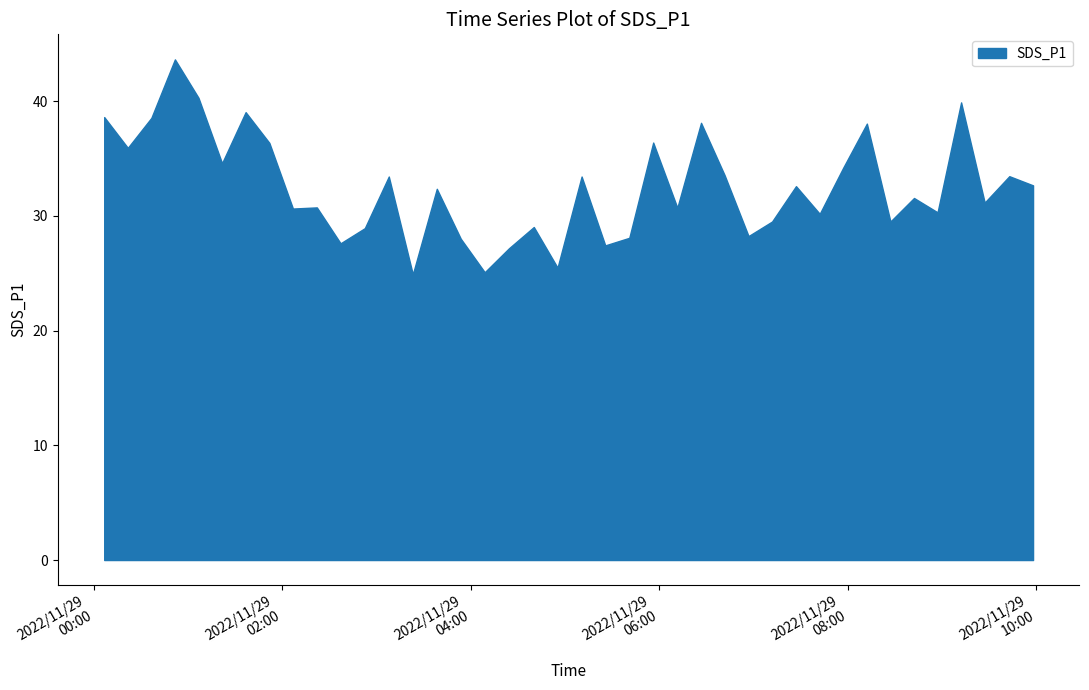

Where is the data nearest to the value 34?

2022/11/29 07:57:18